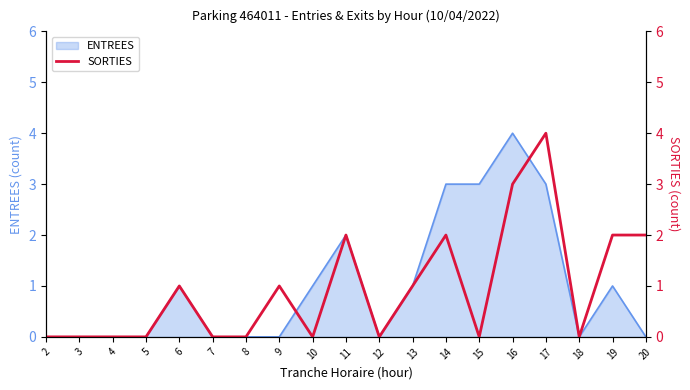

The value of ENTREES at 14 is 3. True or false?

True